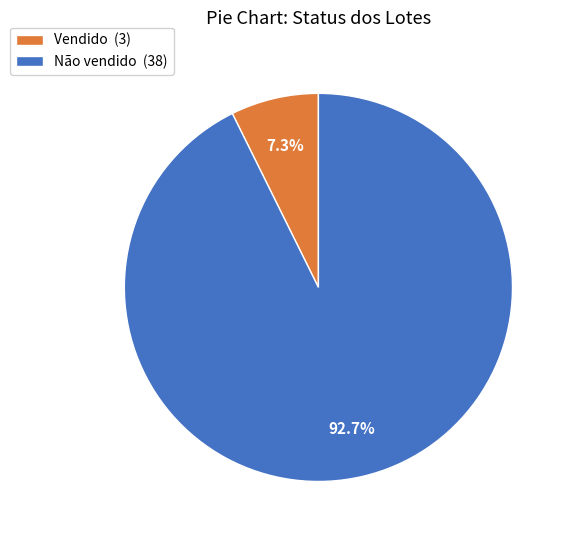

Which slice is the smallest?

Vendido